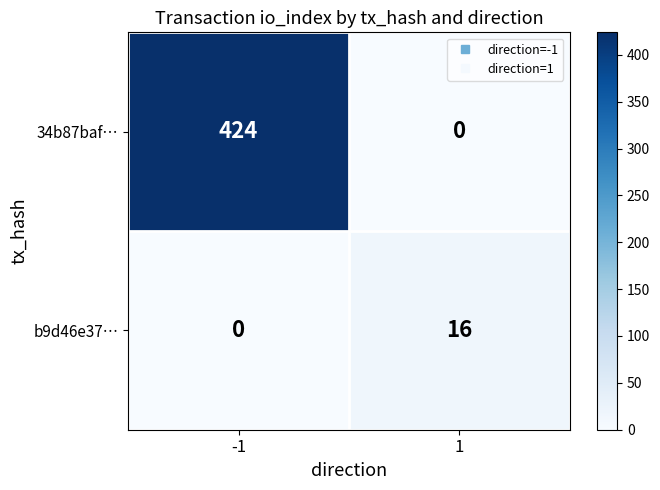

Rank the series by their average value, from lowest to highest.

b9d46e37…, 34b87baf…